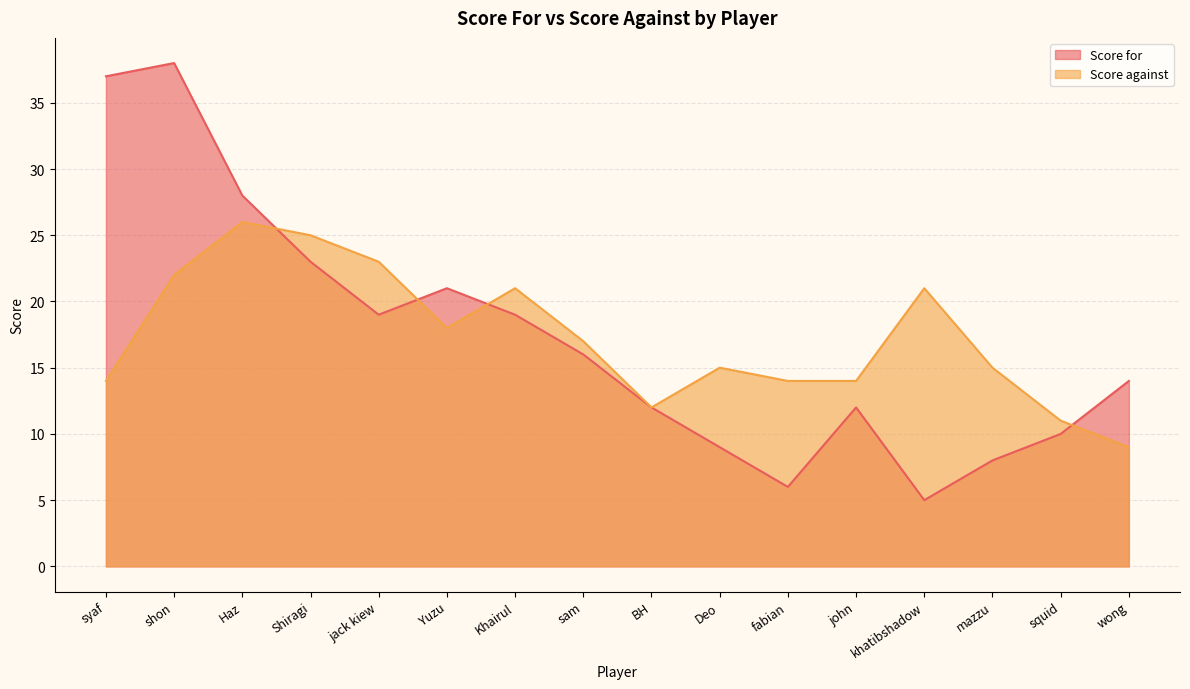

List the series in order of their peak value, highest first.

Score for, Score against